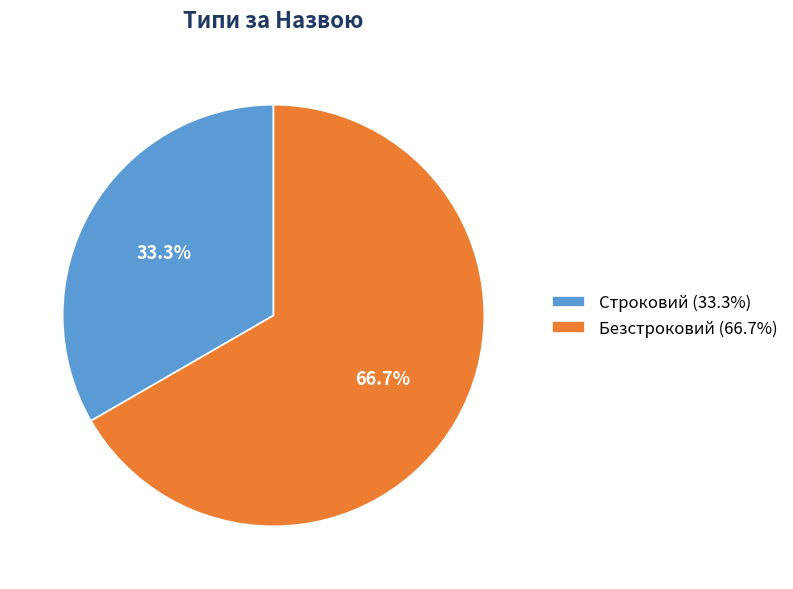

Do Безстроковий and Строковий together represent more than half of the pie?

Yes